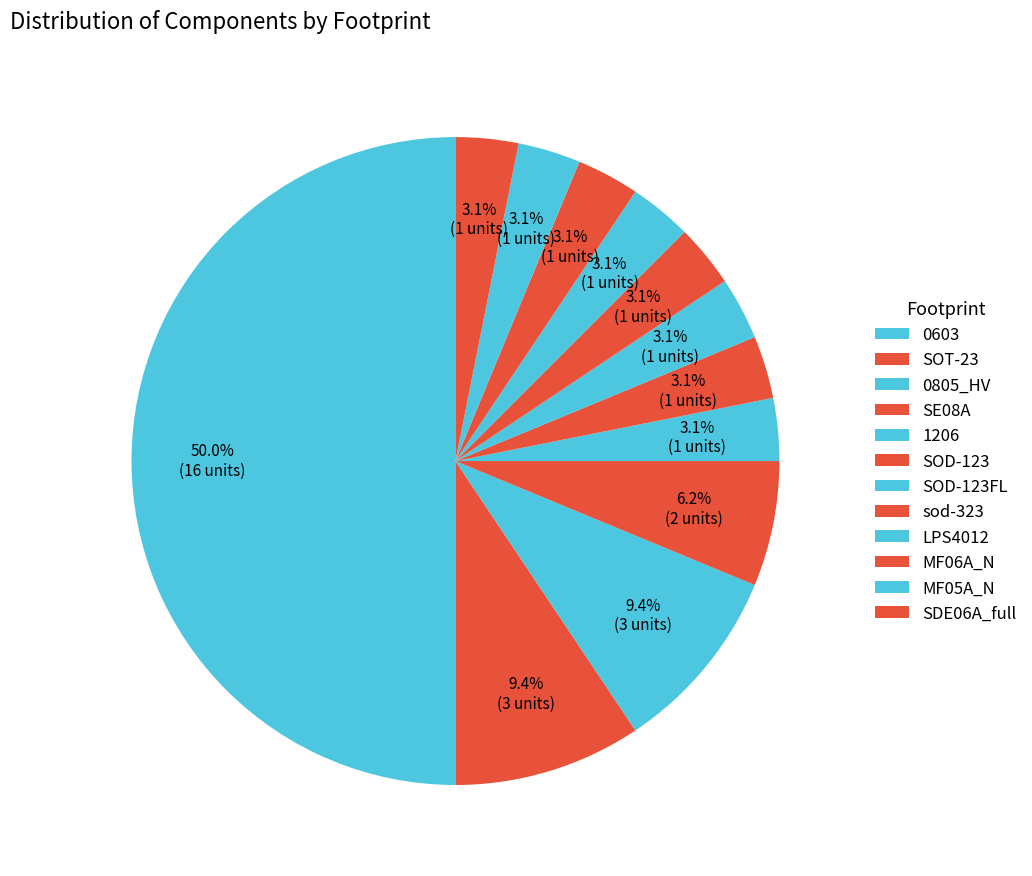

Is there any slice that represents more than half of the pie?

No